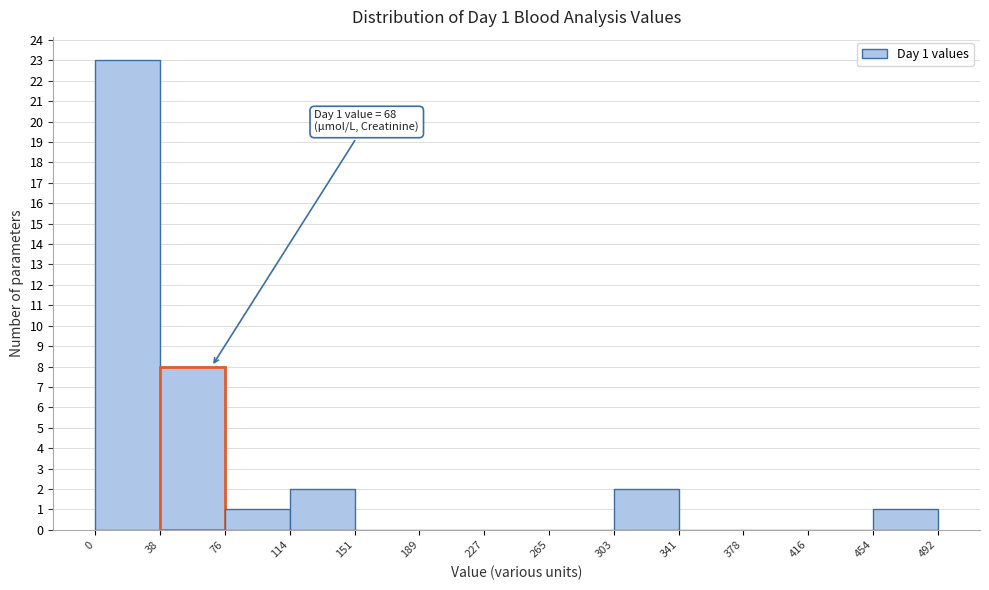

Which range on the x-axis has the tallest bar?

0 to 38